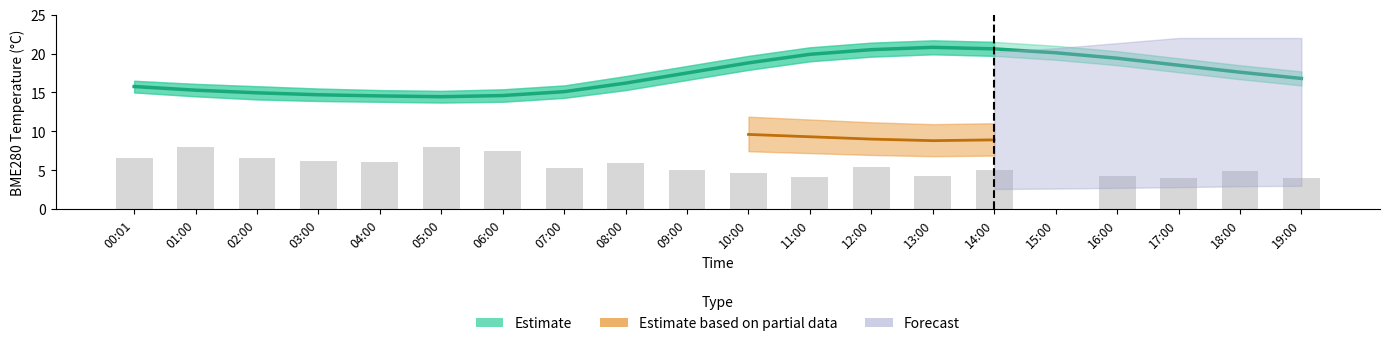

Is the value of Samples (normalized) at 03:00 greater than the value of Estimate at 00:01?

No